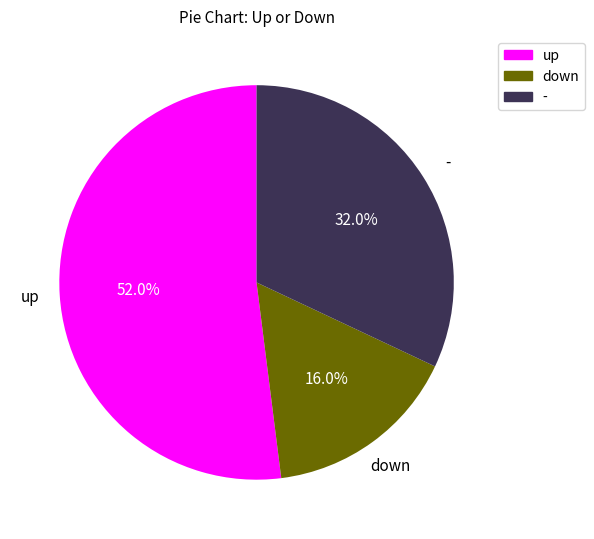

How many segments does this pie chart have?

3